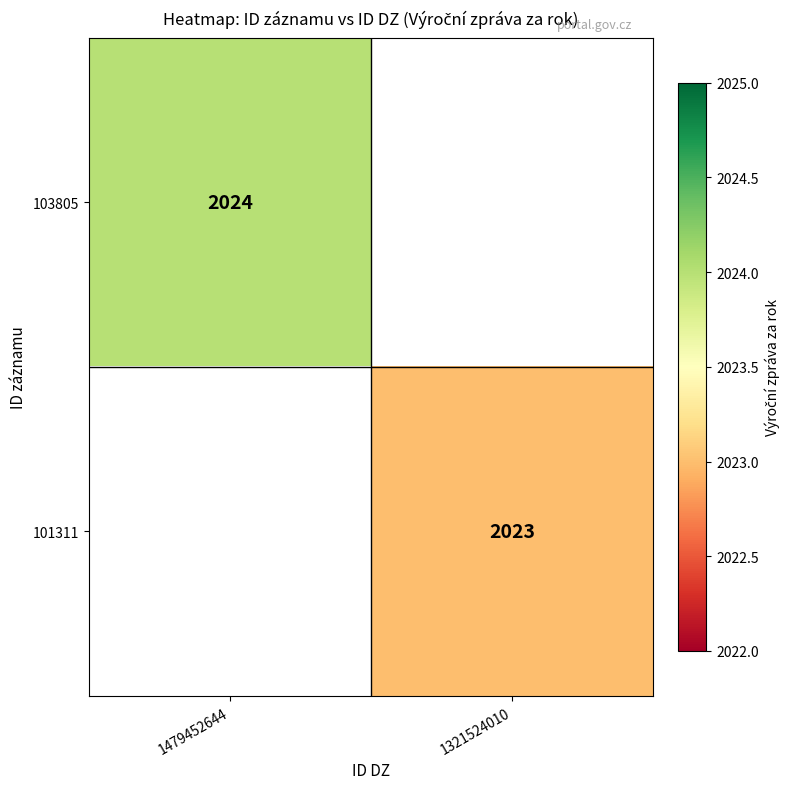

How many data points does each series have?

2